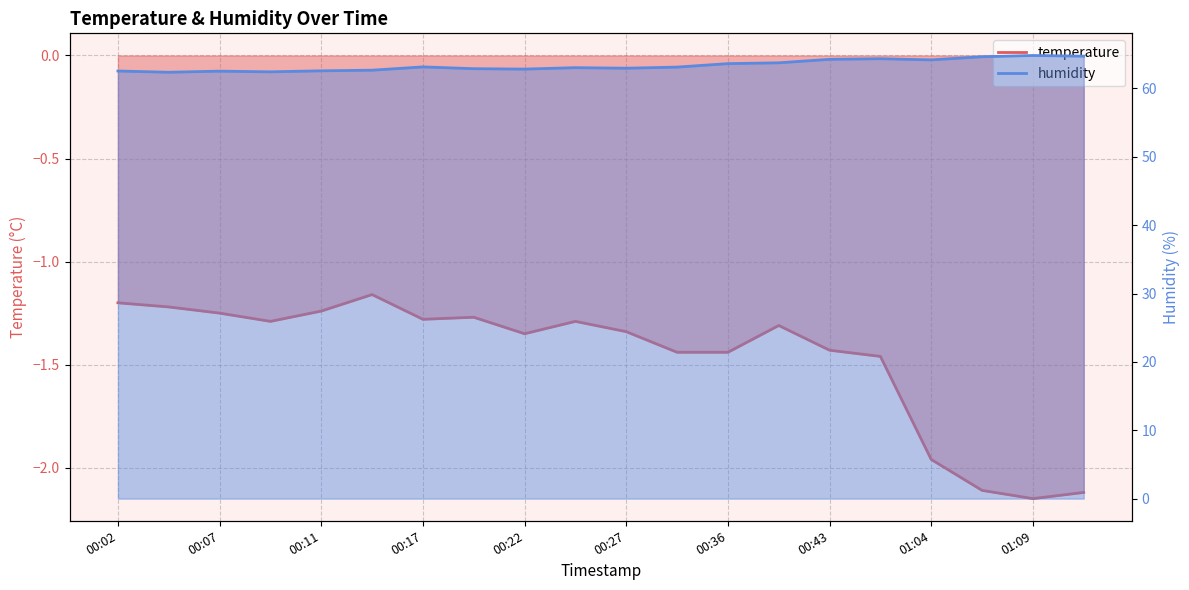

Which series has the widest spread of values?

humidity